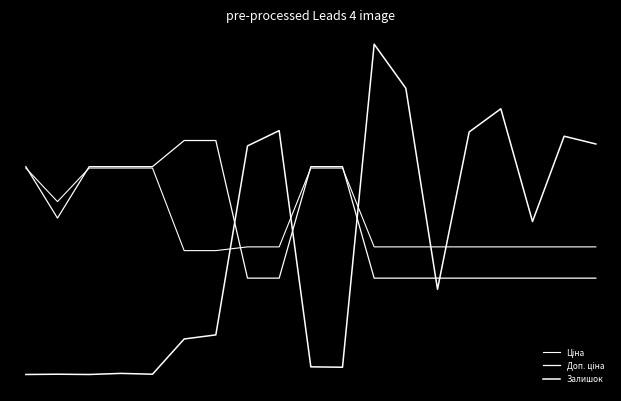

Rank the series by their average value, from highest to lowest.

Ціна, Доп. ціна, Залишок